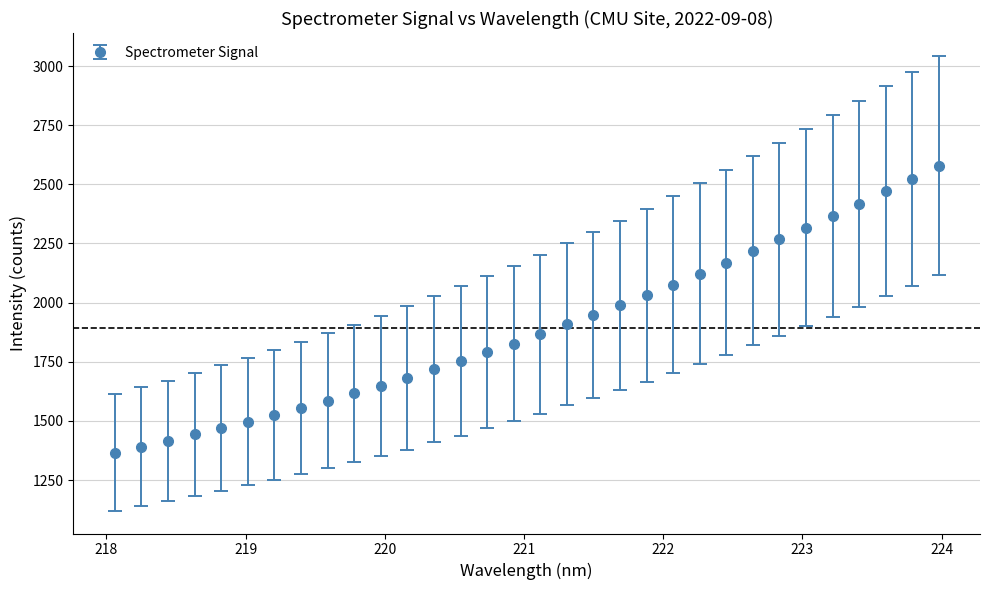

What is the value of the 30th point from the left?

2471.3